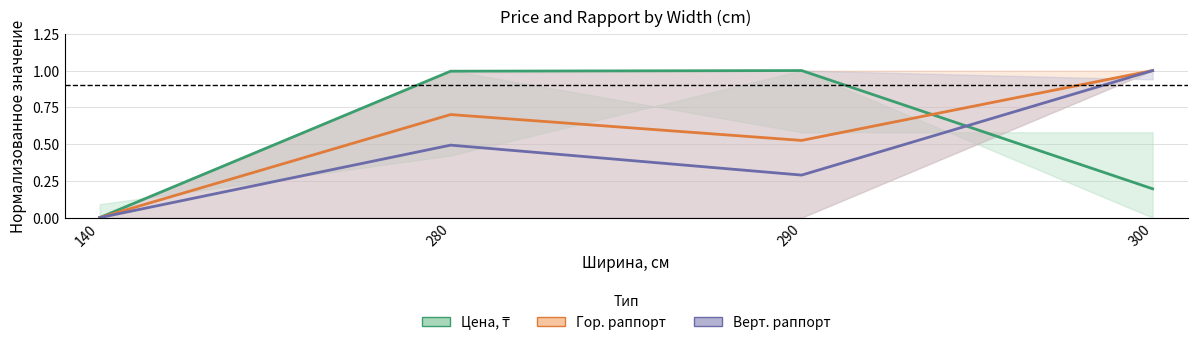

How many interior local peaks does the Гор. раппорт series have?

1